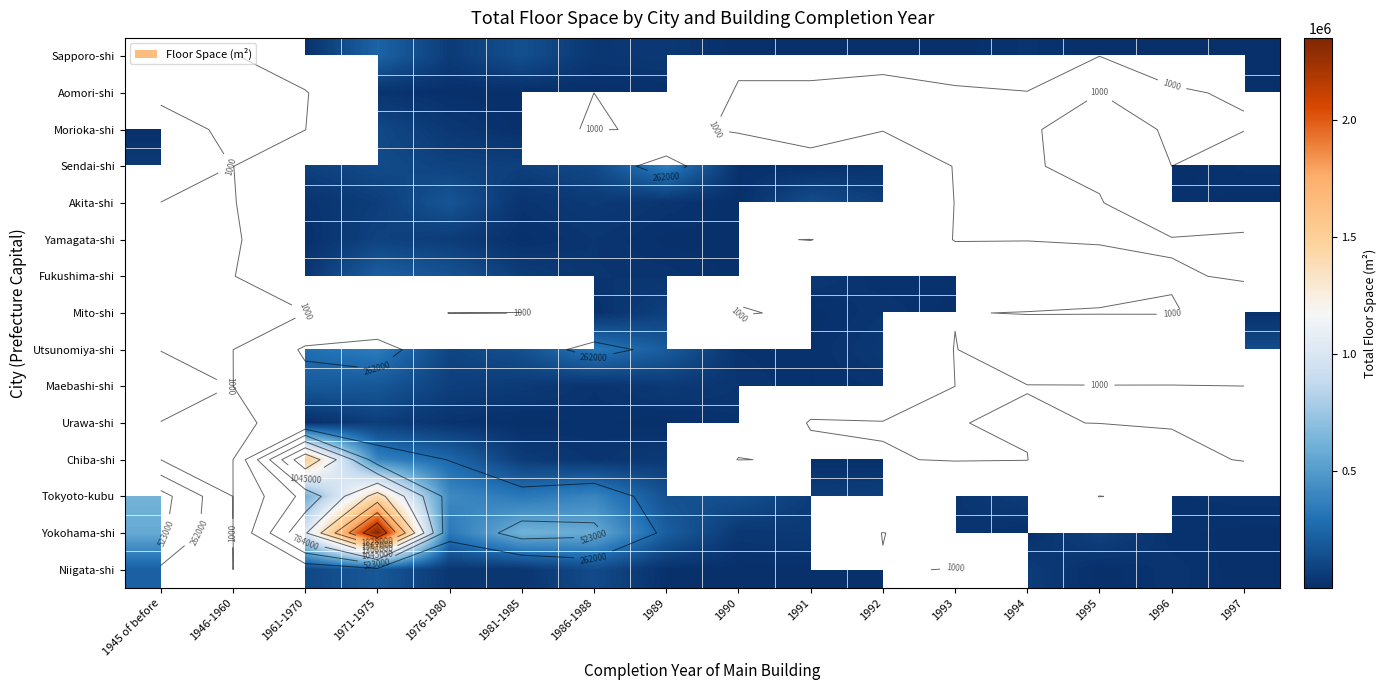

How many distinct data groups are displayed?

15